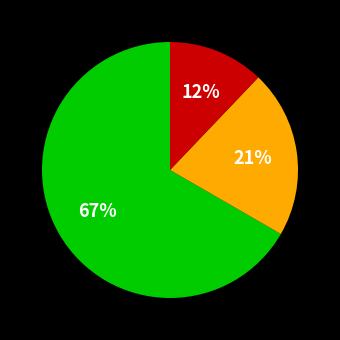

Is there a majority slice in this chart?

Yes